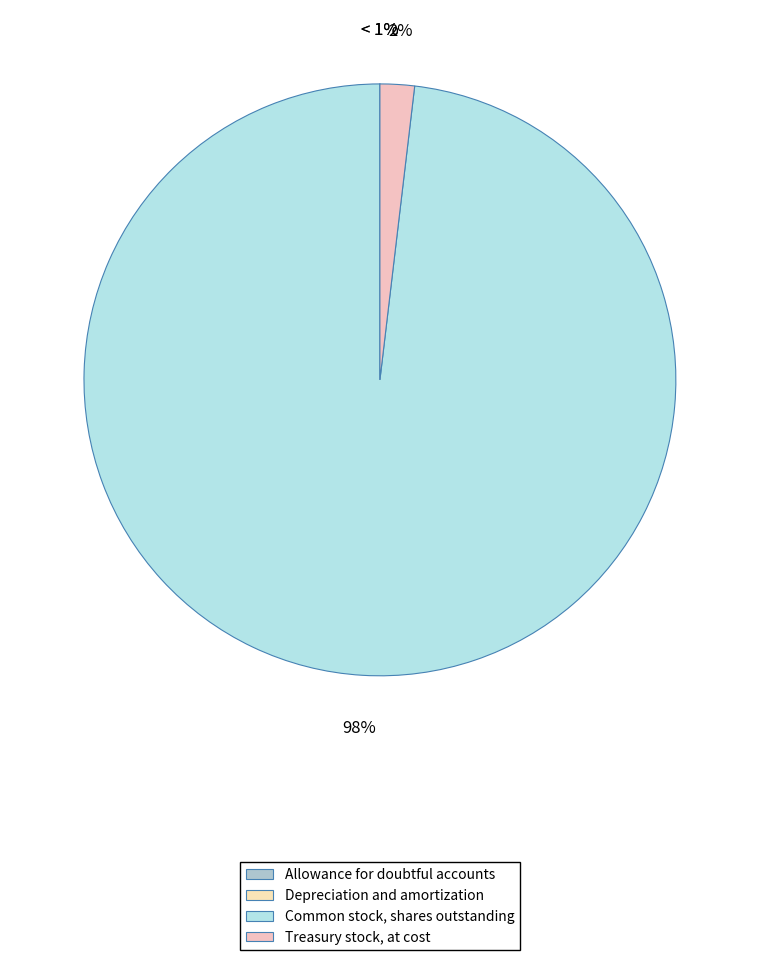

Is it true that Allowance for doubtful accounts is 0% of the pie?

True